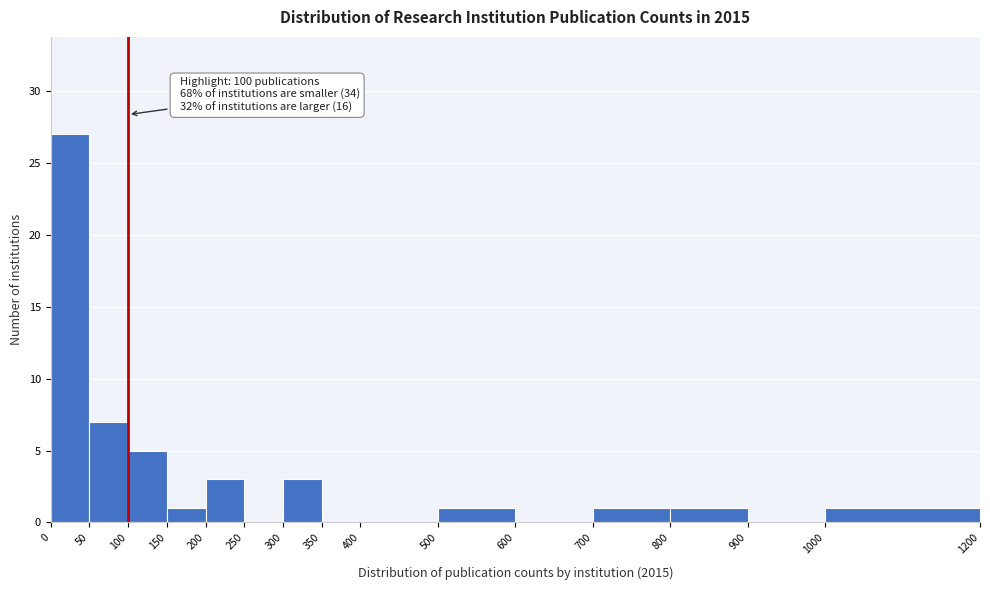

Over which range of the x-axis is the bar tallest?

0 to 50